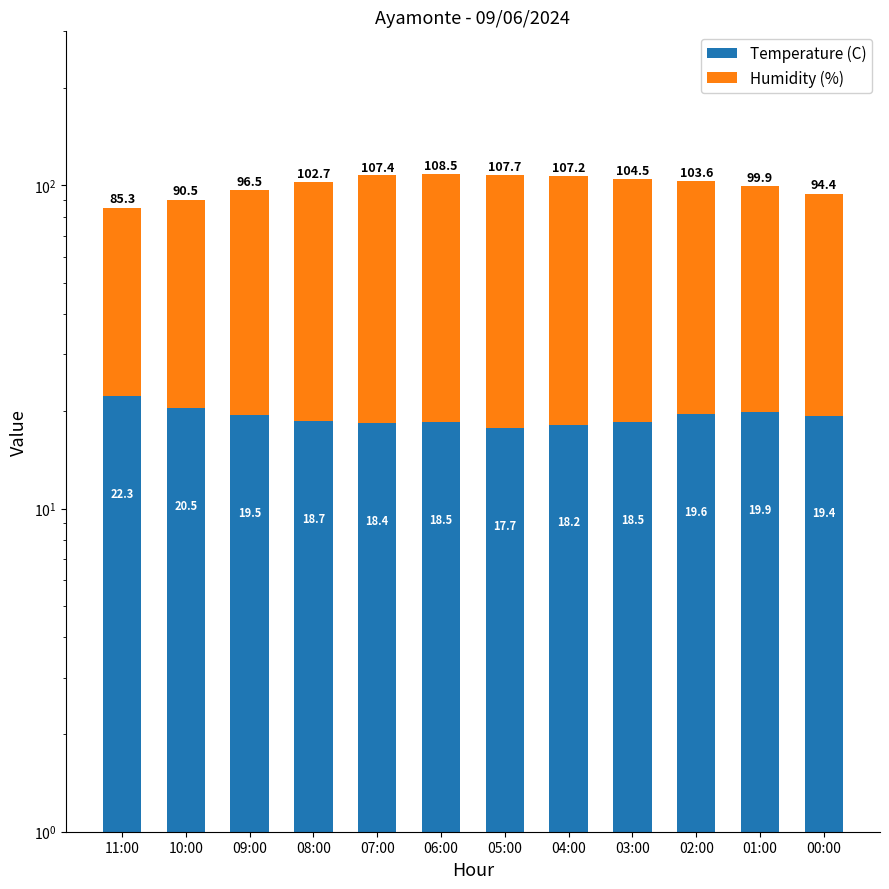

True or false: Humidity (%) has a value of 47.9 at 03:00.

False